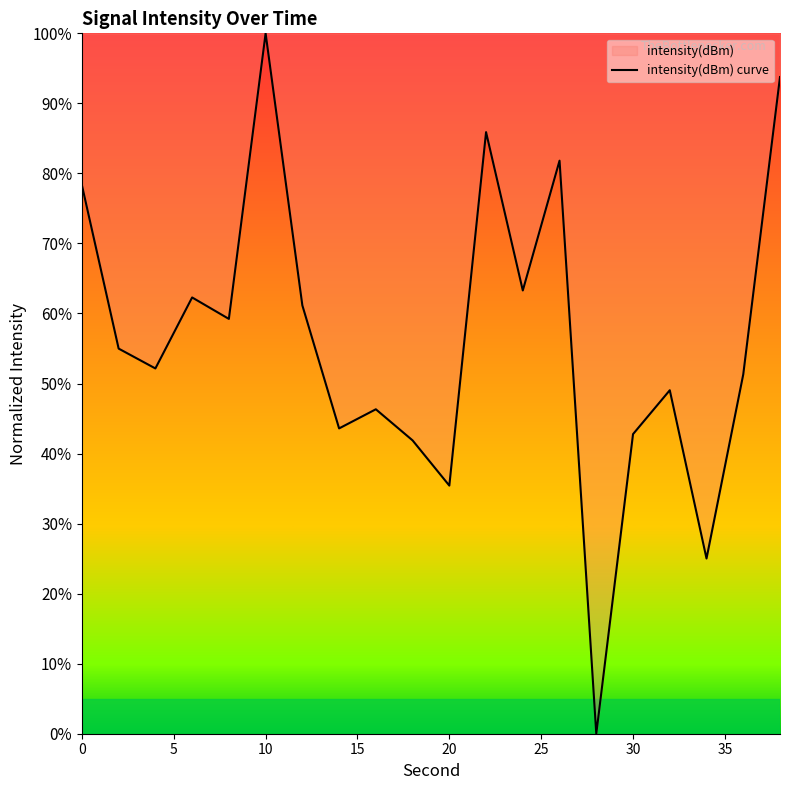

What is the difference between the maximum and minimum values?

100.0